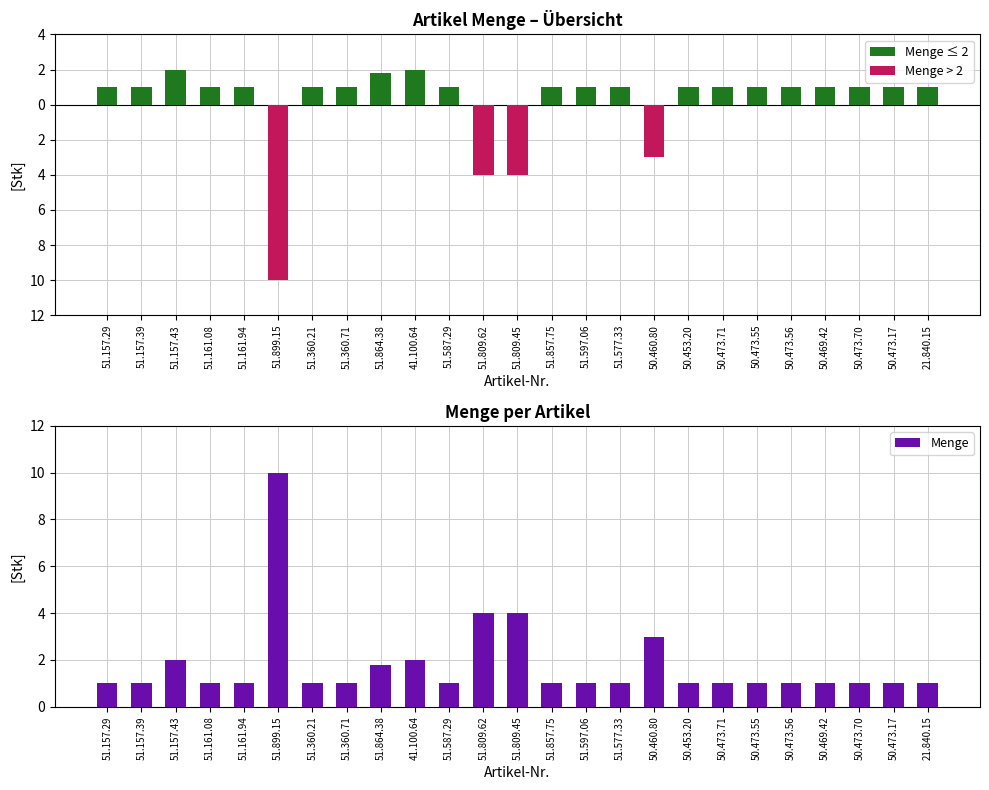

What are all the series names shown in the legend?

Menge ≤ 2, Menge > 2, Menge